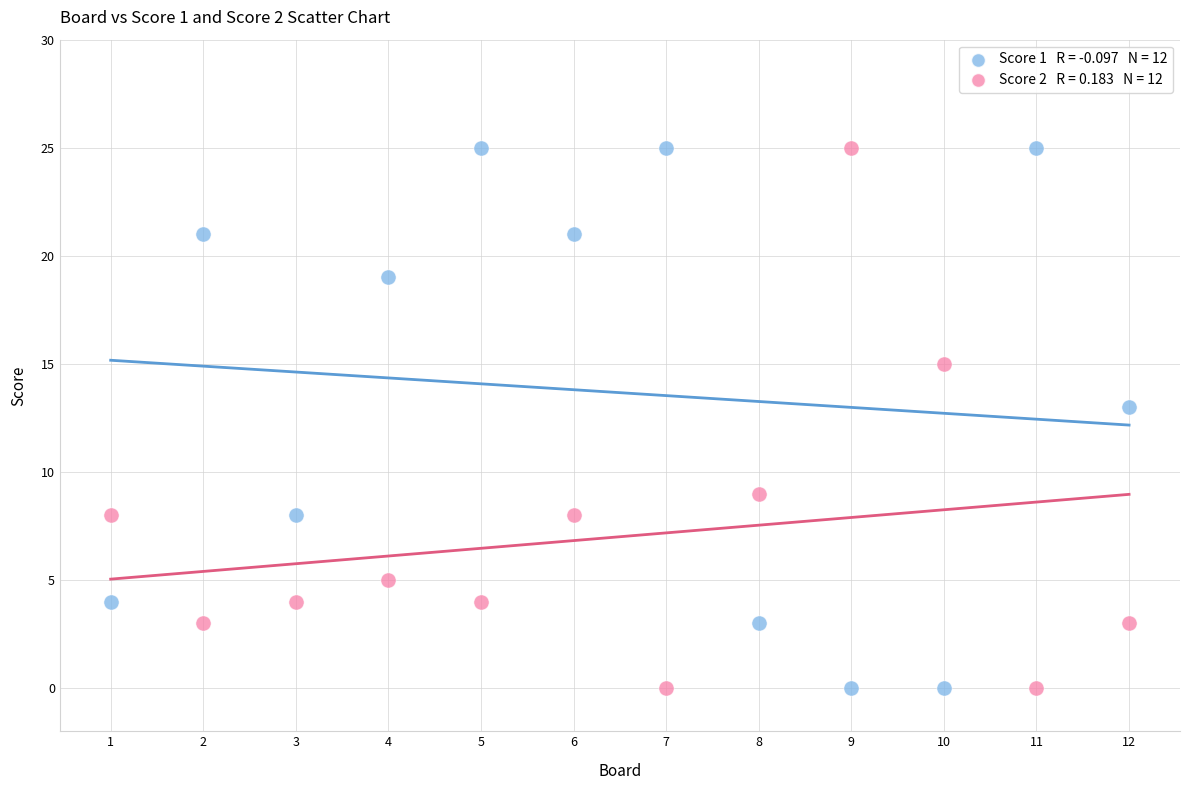

Across all data points, what is the range of Y values (max minus min)?

25